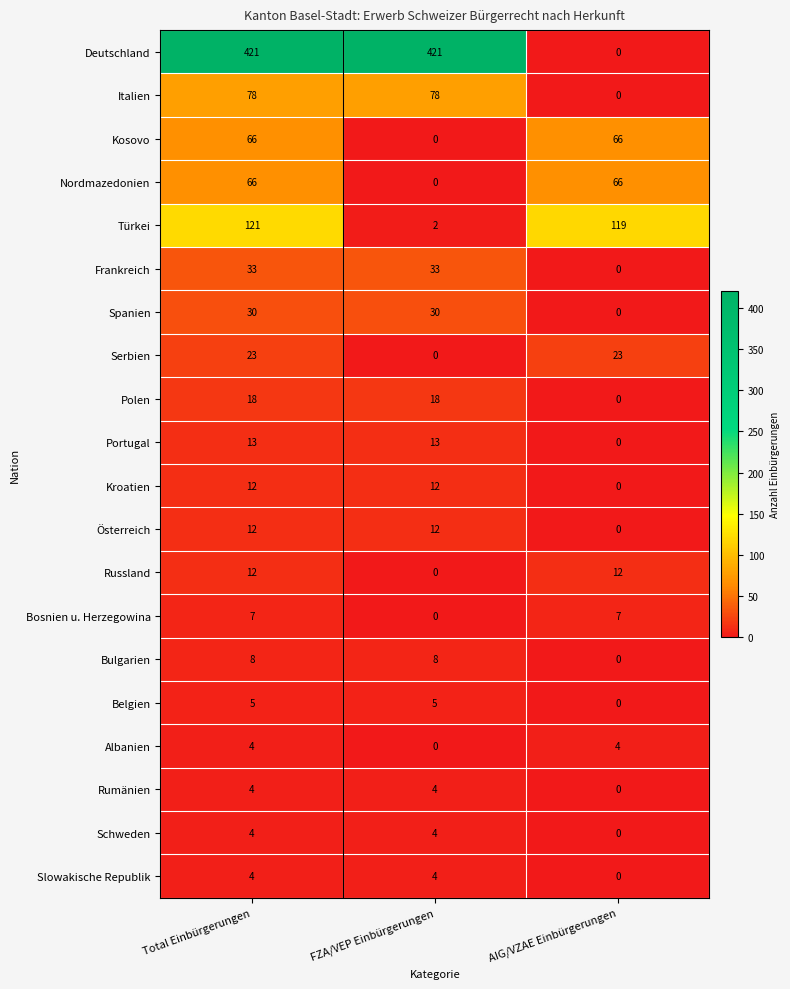

At which label does Bosnien u. Herzegowina reach its minimum?

FZA/VEP Einbürgerungen